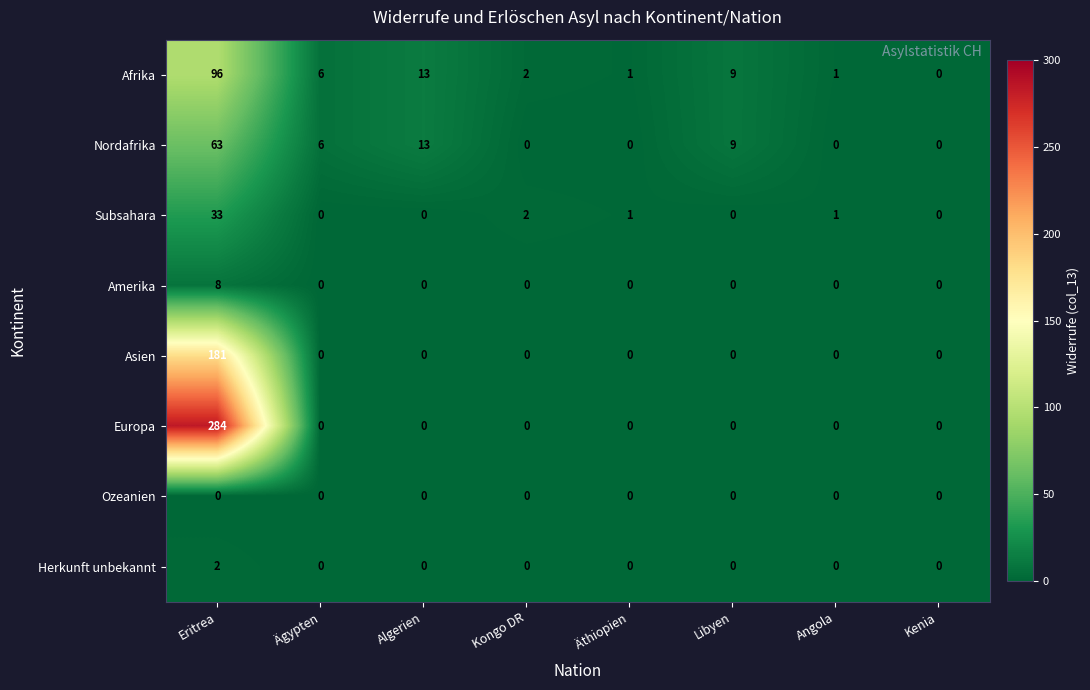

List the series in order of their peak value, lowest first.

Ozeanien, Herkunft unbekannt, Amerika, Subsahara, Nordafrika, Afrika, Asien, Europa